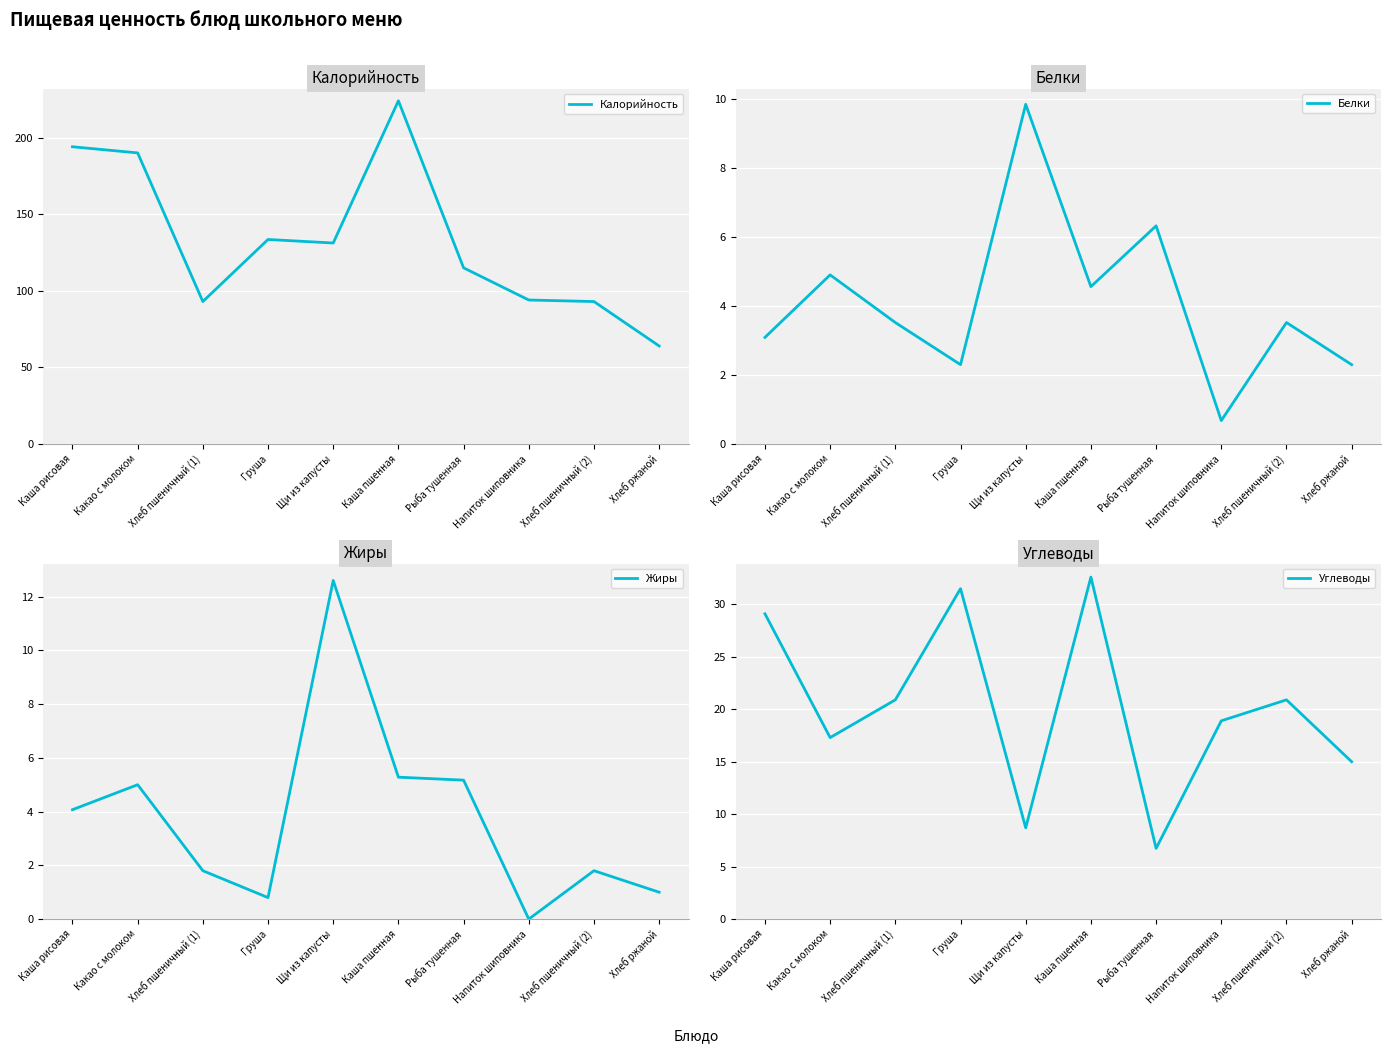

Is it true that Калорийность equals 115.0 at Рыба тушенная?

True